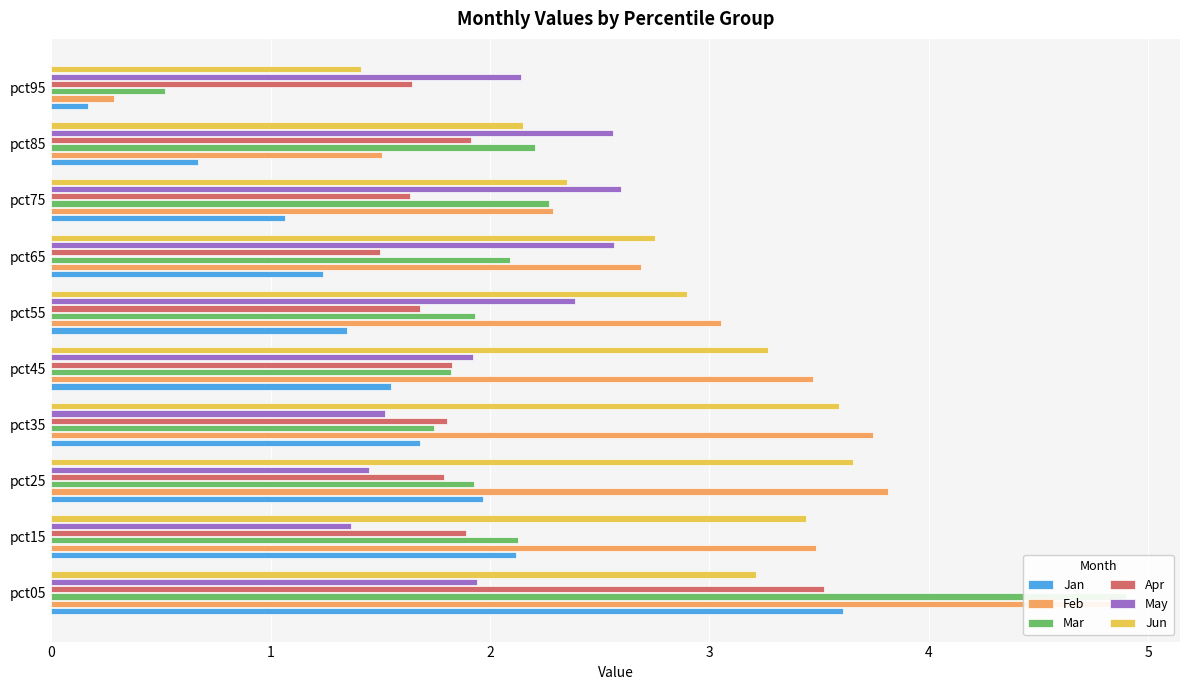

Reading left to right, transcribe all the data shown in this chart.

Jan: 3.6	2.1	2.0	1.7	1.5	1.3	1.2	1.1	0.7	0.2
Feb: 4.8	3.5	3.8	3.7	3.5	3.1	2.7	2.3	1.5	0.3
Mar: 4.9	2.1	1.9	1.7	1.8	1.9	2.1	2.3	2.2	0.5
Apr: 3.5	1.9	1.8	1.8	1.8	1.7	1.5	1.6	1.9	1.6
May: 1.9	1.4	1.4	1.5	1.9	2.4	2.6	2.6	2.6	2.1
Jun: 3.2	3.4	3.7	3.6	3.3	2.9	2.8	2.3	2.2	1.4